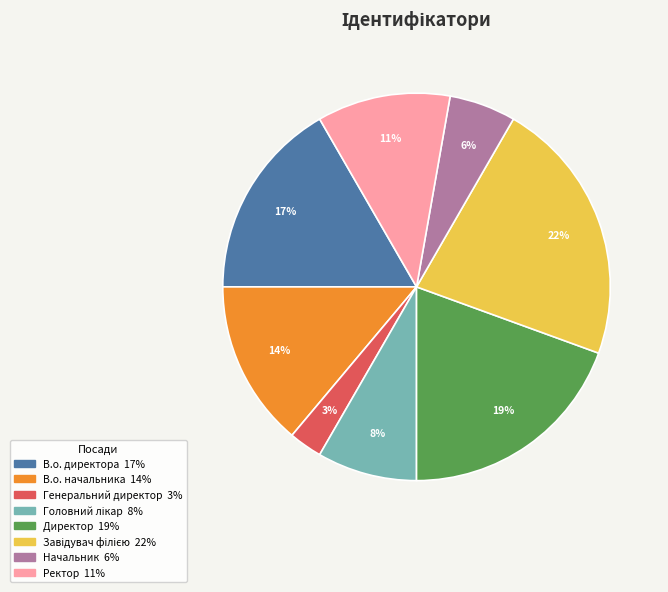

To the nearest percent, what percentage of the pie is В.о. директора?

17%